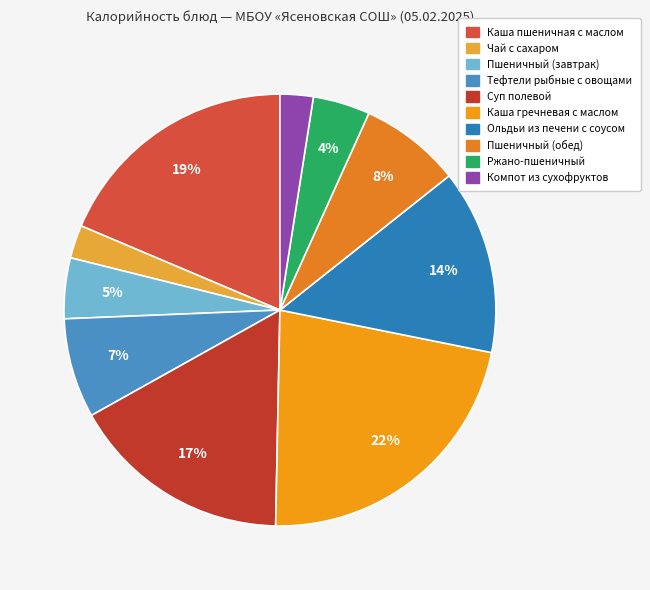

The Чай с сахаром slice represents 14% of the pie. True or false?

False